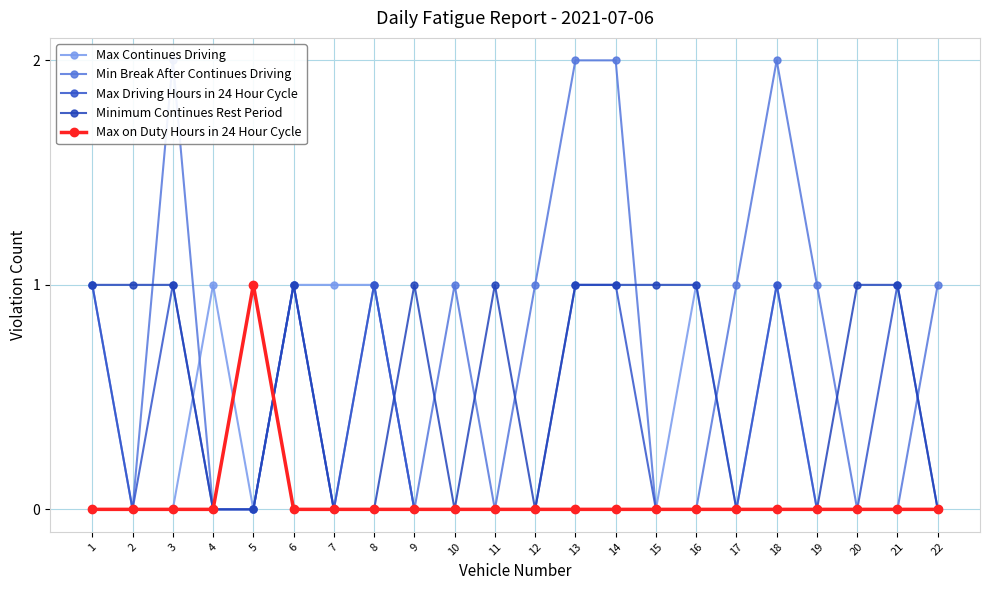

Count the Max Driving Hours in 24 Hour Cycle values in the range 0 to 1.

22